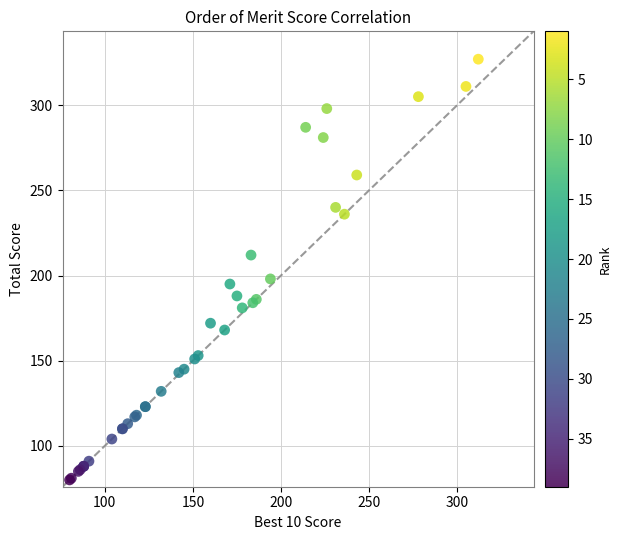

What Y value in the scatter plot is closest to 203?

198